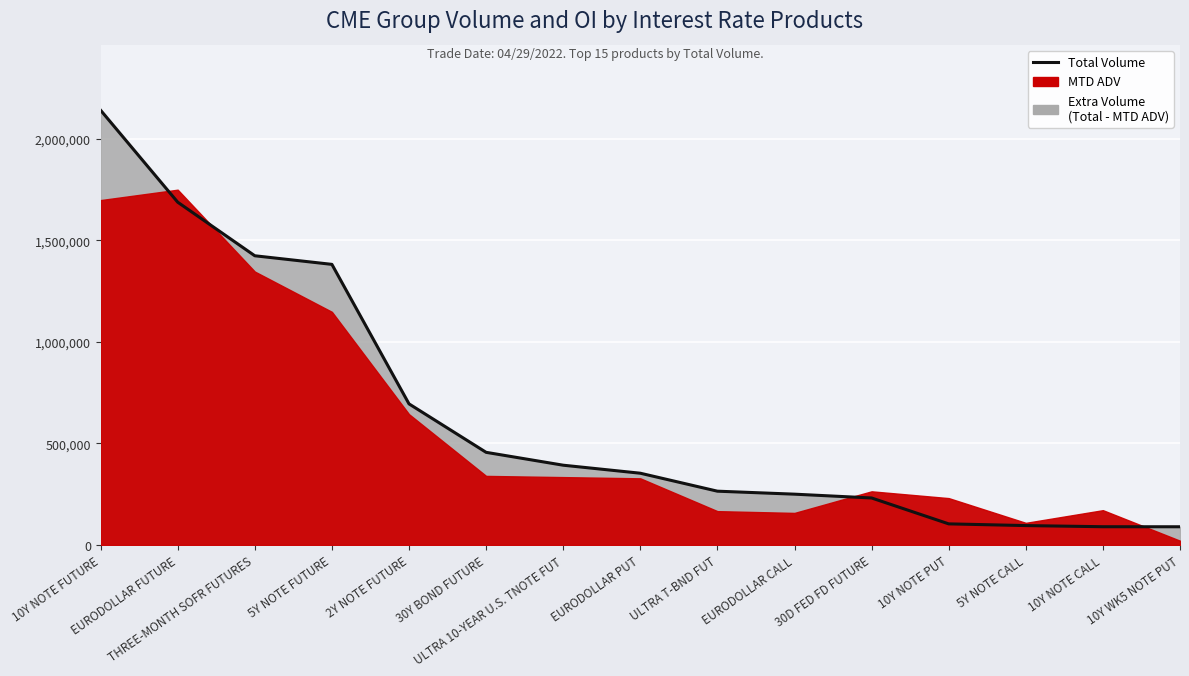

What is the value of the 4th point from the left?

1382244